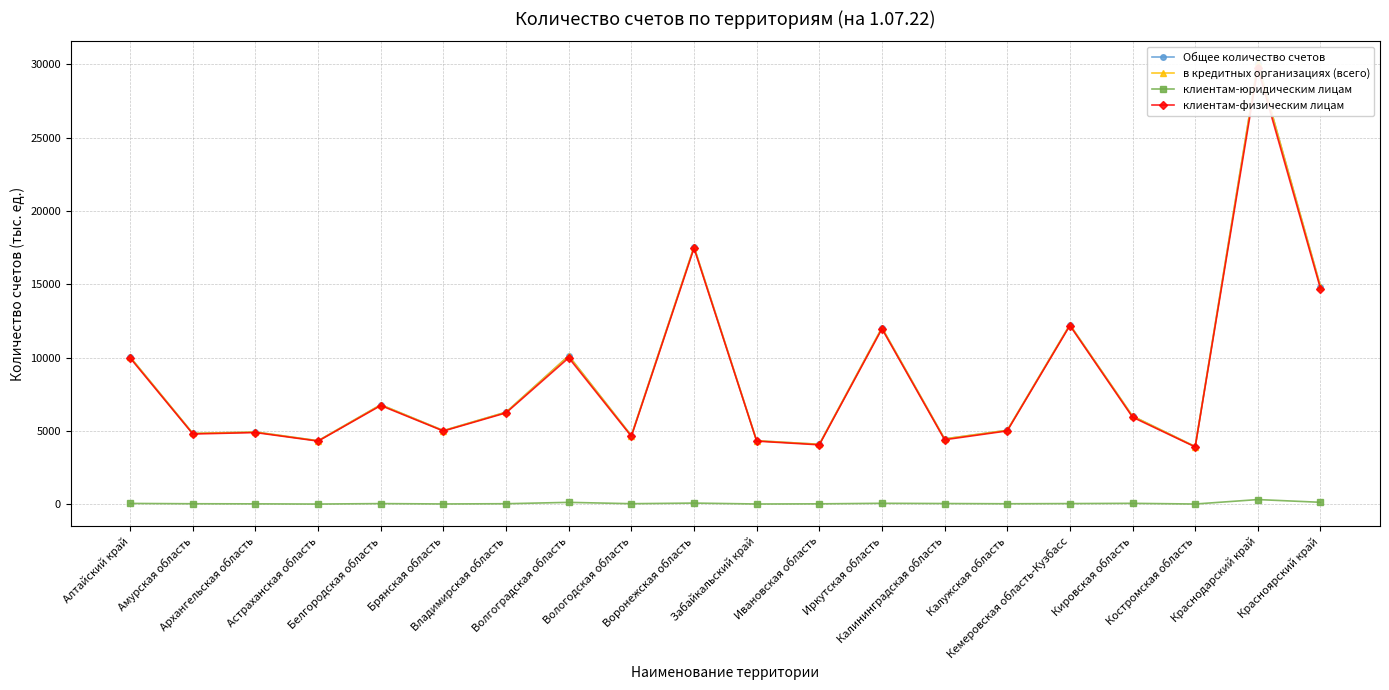

What is the value of the в кредитных организациях (всего) point at the 16th from the left?

12243.3